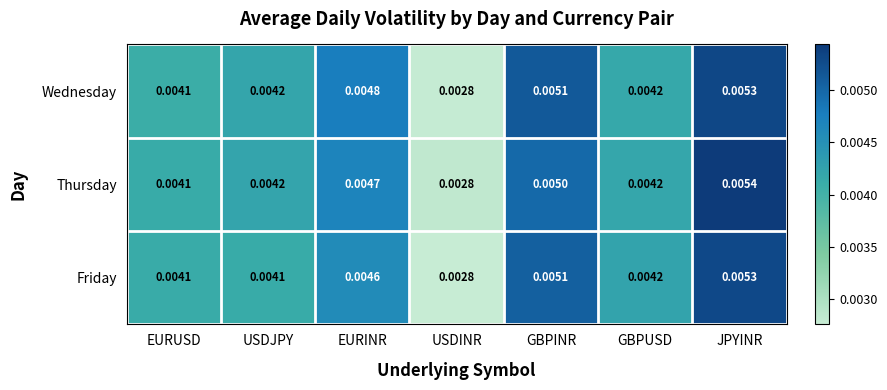

Between EURUSD and JPYINR, which series saw the biggest shift?

Thursday